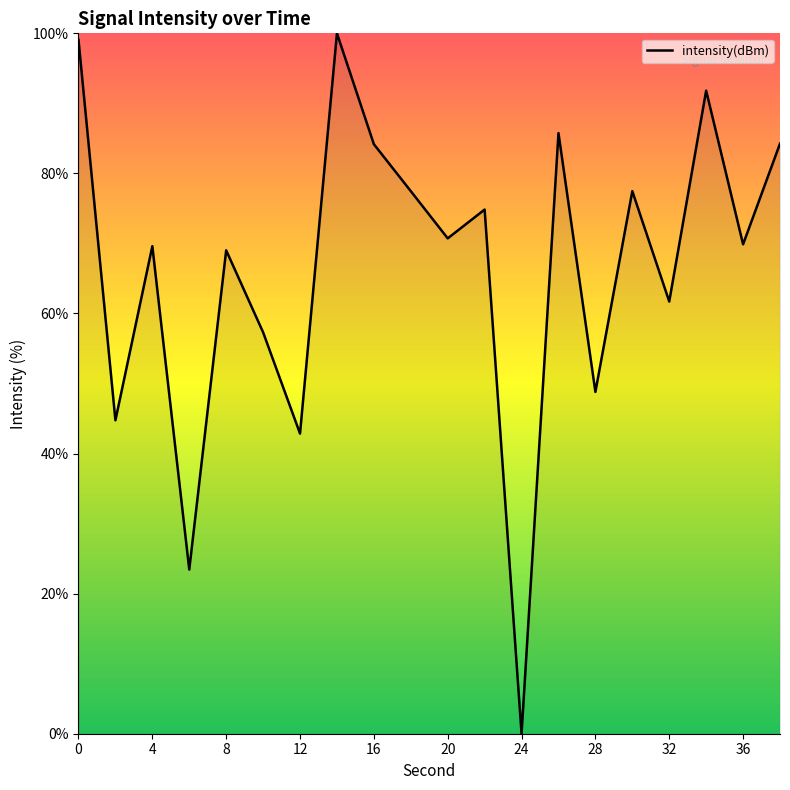

What is the difference between the maximum and minimum values?

100.0